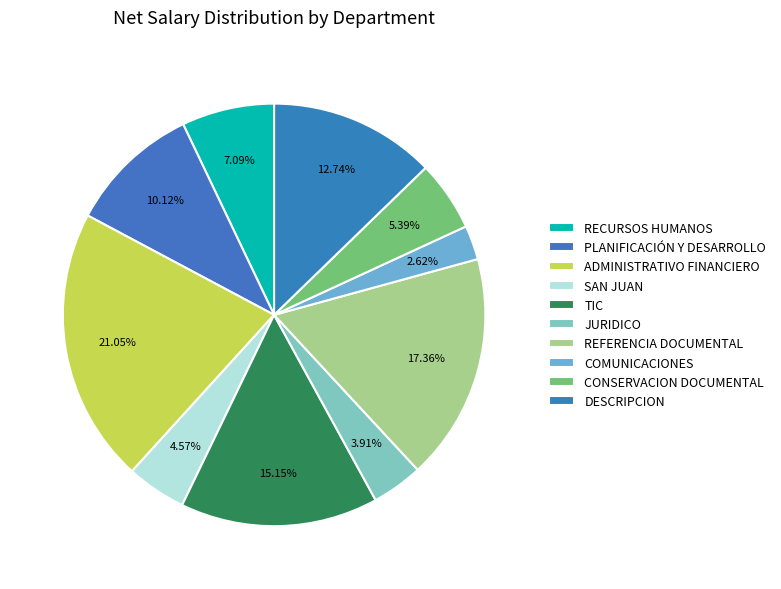

To the nearest percent, what percentage of the pie is ADMINISTRATIVO FINANCIERO?

21%